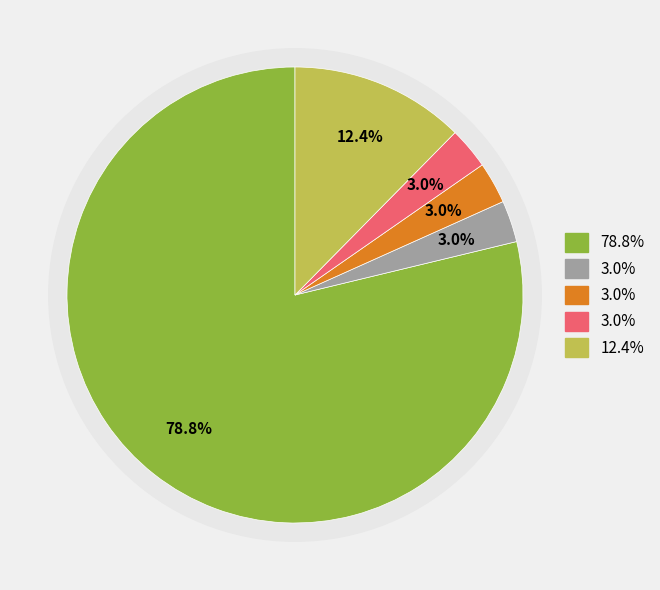

To the nearest percent, what is the combined percentage of F344/Nctr and BN/SsNHsd?

82%